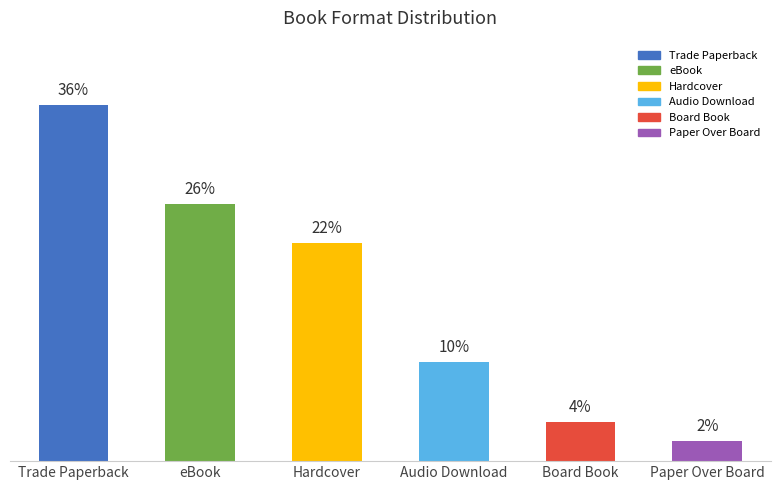

Between Audio Download and Hardcover, which is larger?

Hardcover